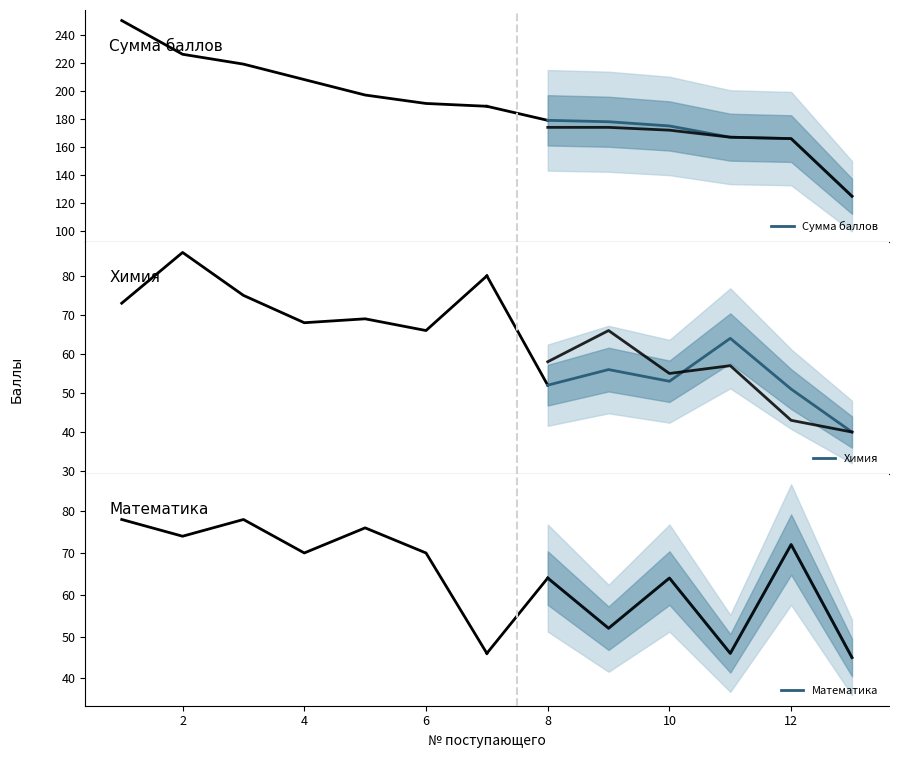

What is the spread (max minus min) of values at 6?

121